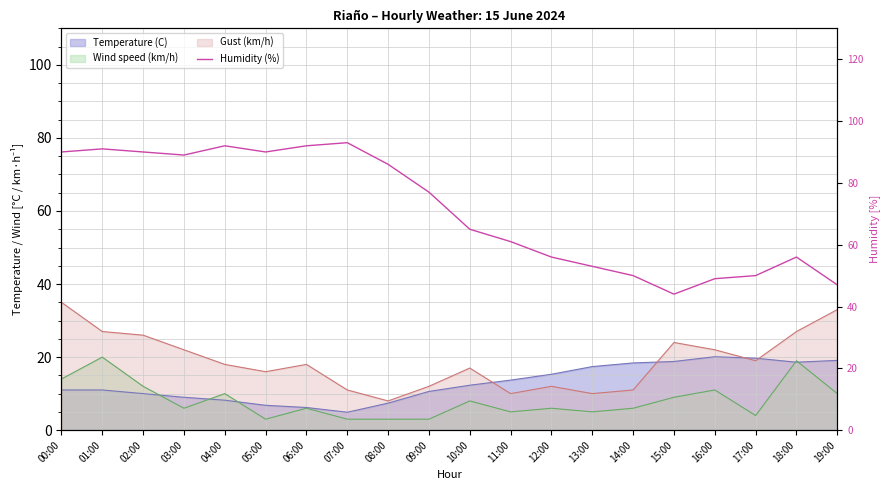

At which category does the data reach its first local peak?

01:00